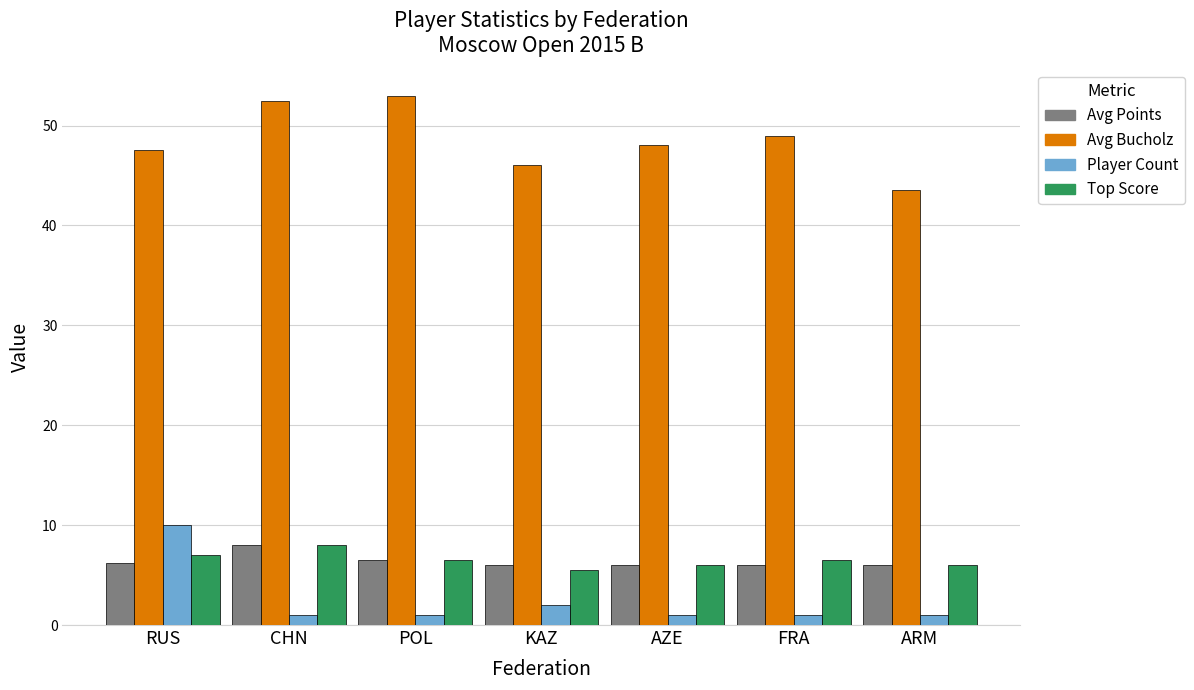

How many categories are shown in the chart?

7